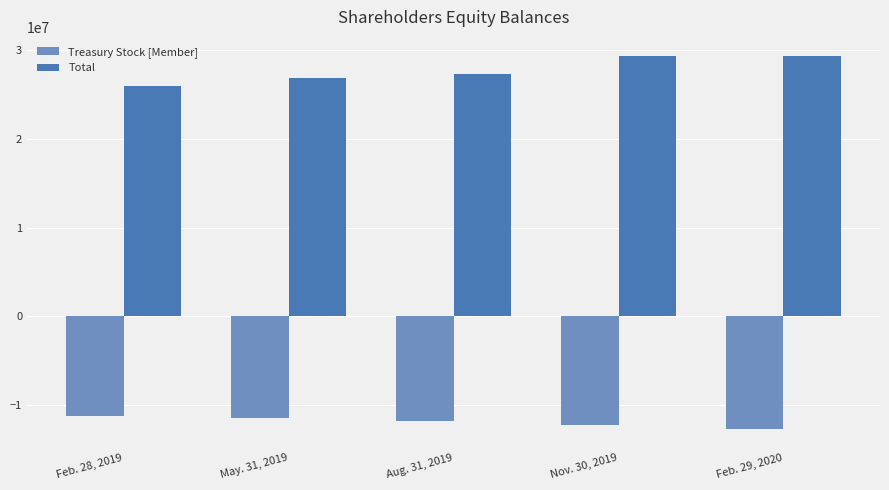

What is the average value of the Treasury Stock [Member] series?

-11891440